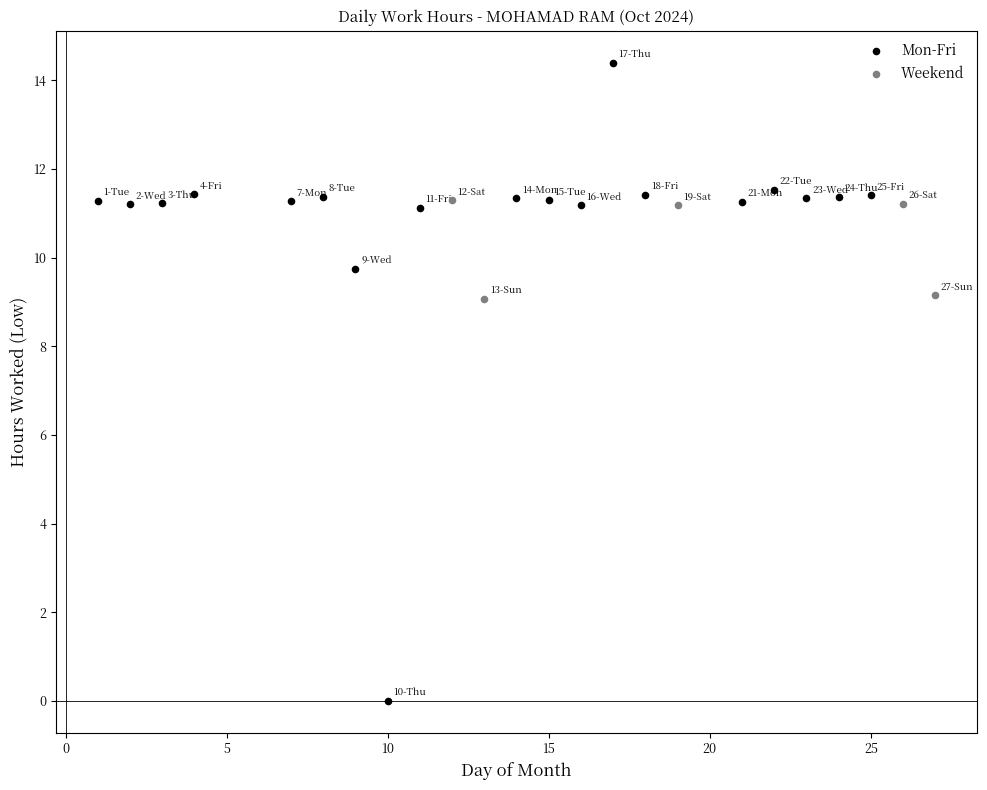

Which series reaches the maximum Y coordinate?

Mon-Fri